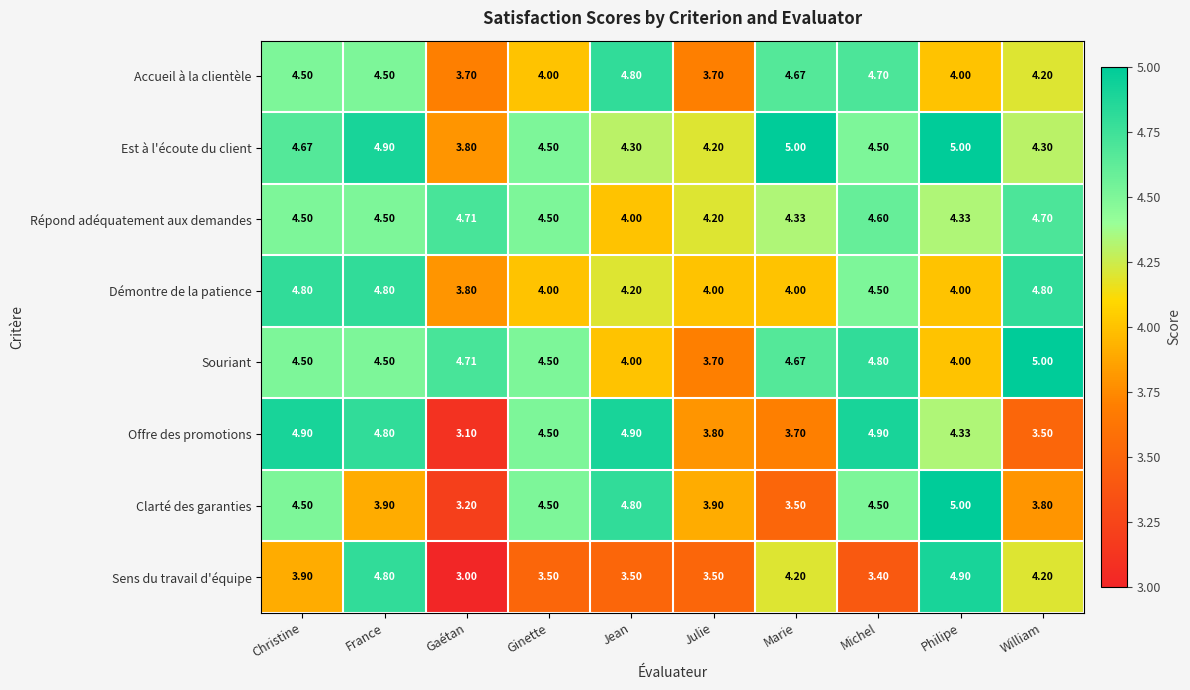

At which category does the chart reach its minimum across all series?

Gaétan